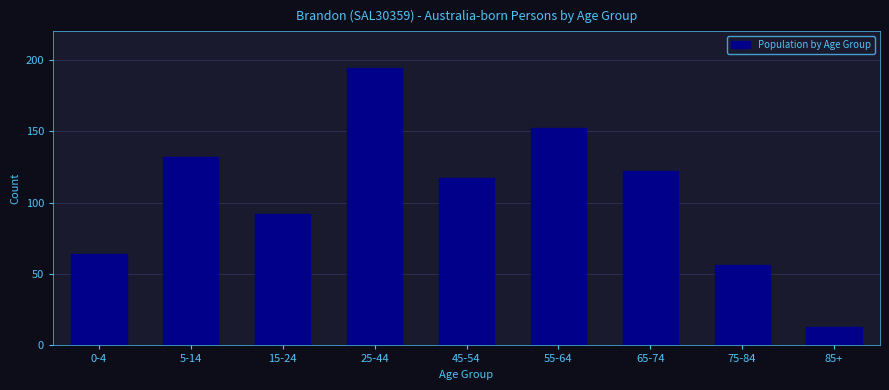

Reading left to right, list all the values displayed in this chart.

0-4=64	5-14=132	15-24=92	25-44=194	45-54=117	55-64=152	65-74=122	75-84=56	85+=13